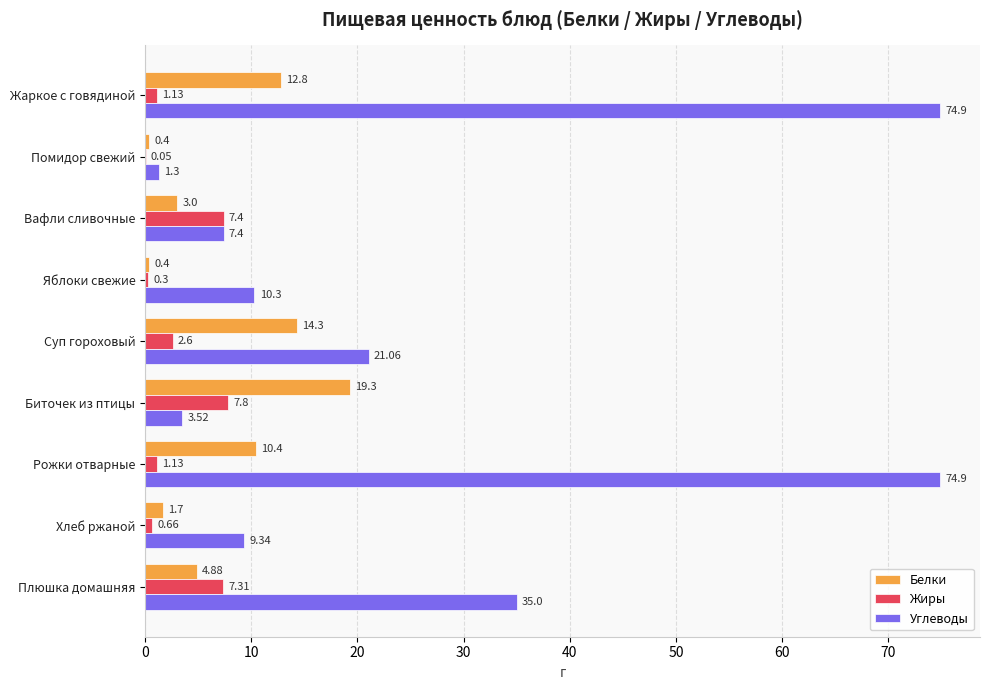

What are all the series names shown in the legend?

Белки, Жиры, Углеводы